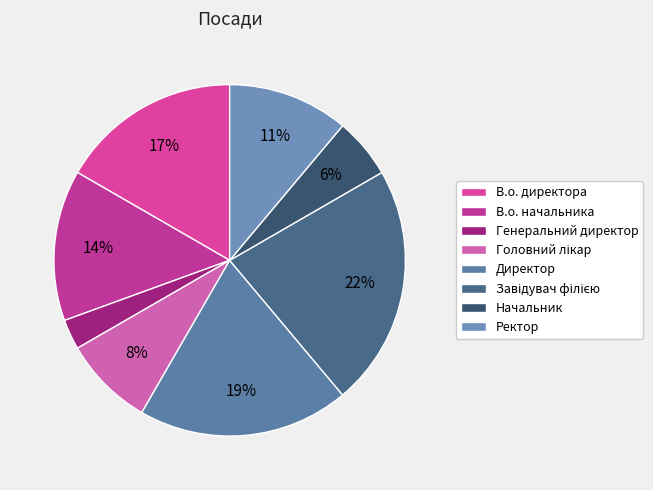

To the nearest percent, what portion does Завідувач філією represent?

22%